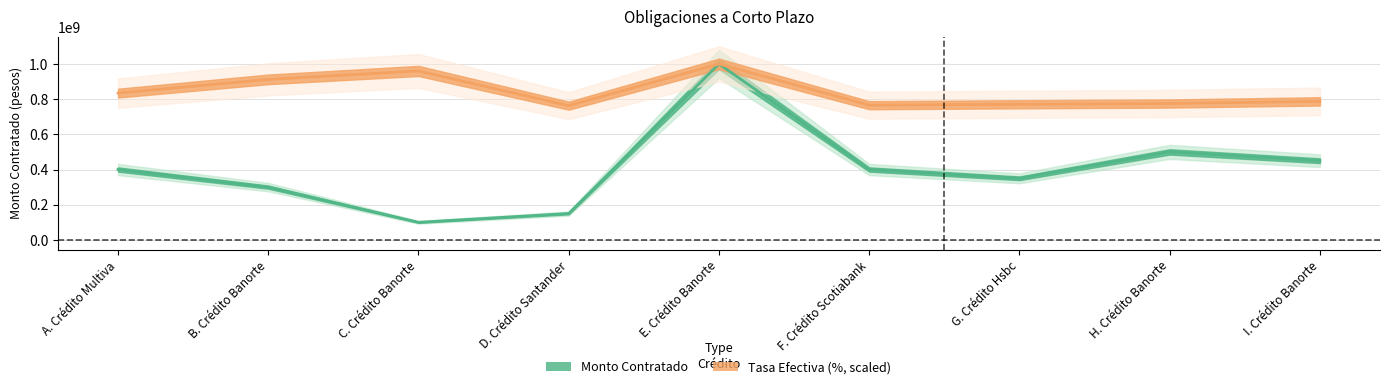

The Monto Contratado series shows 500000000.0 at H. Crédito Banorte. True or false?

True